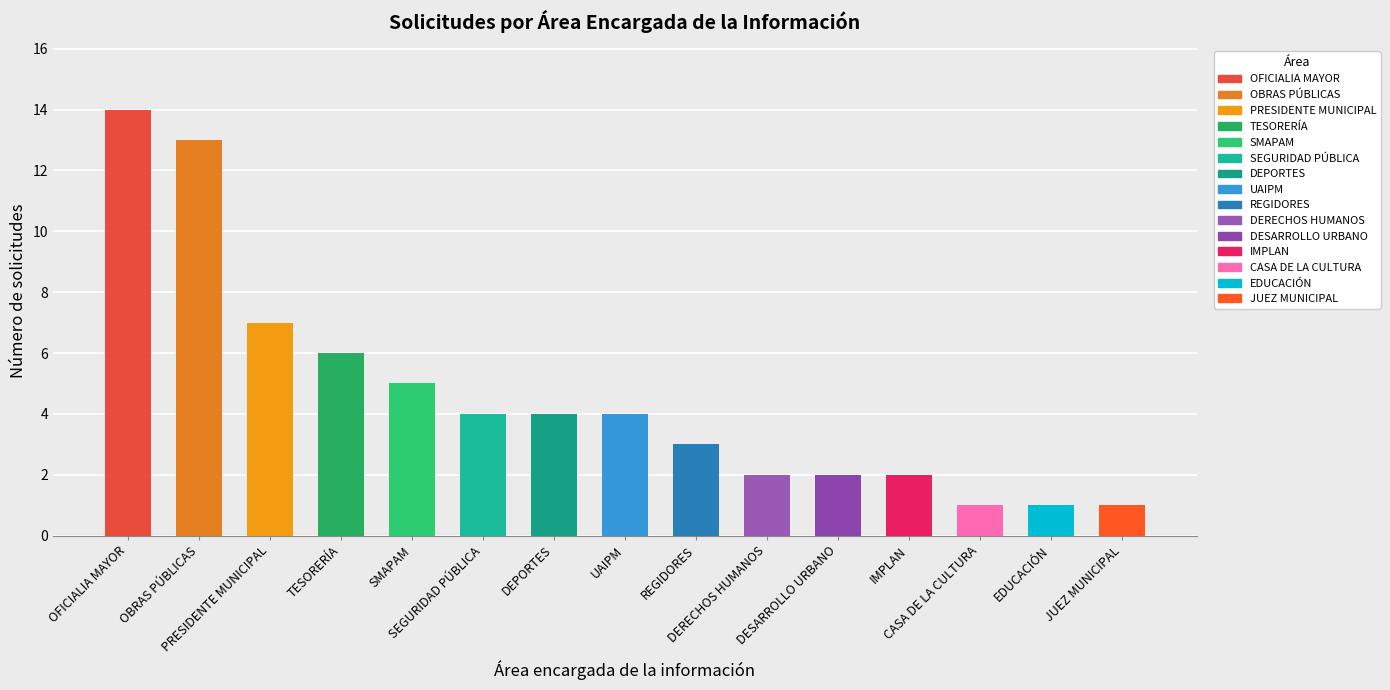

How many values are below 4?

7